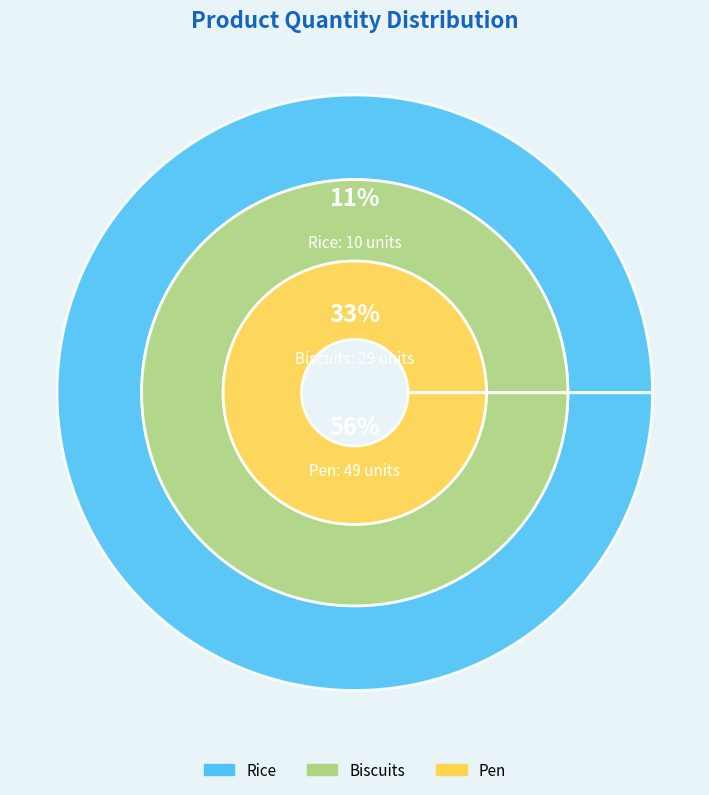

Which slice is the largest?

Pen